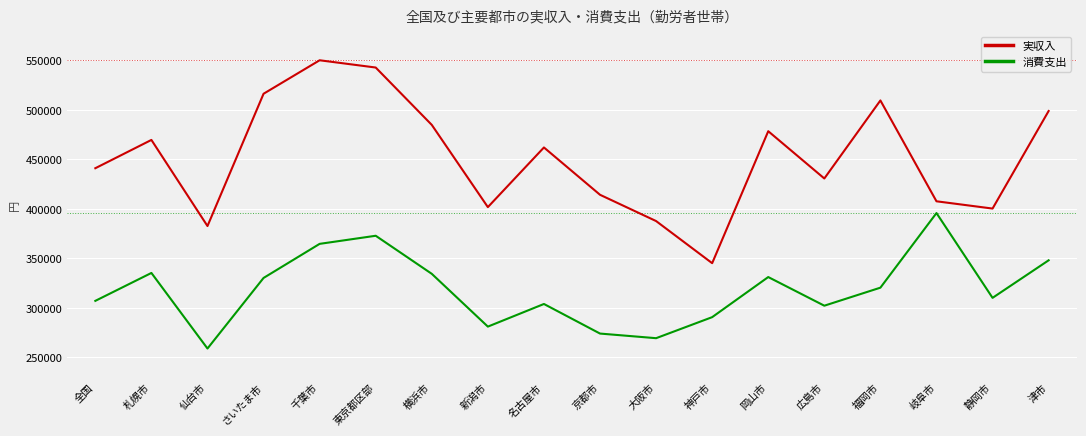

What is the difference between the 消費支出 values at 岡山市 and 名古屋市?

27186